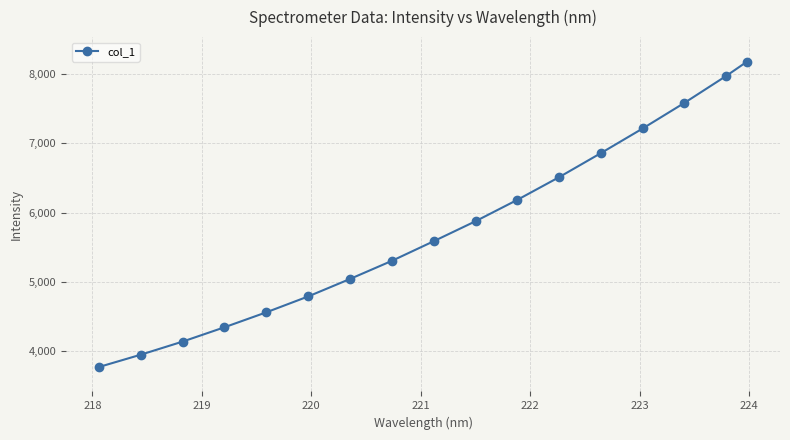

What is the smallest value displayed?

3771.4